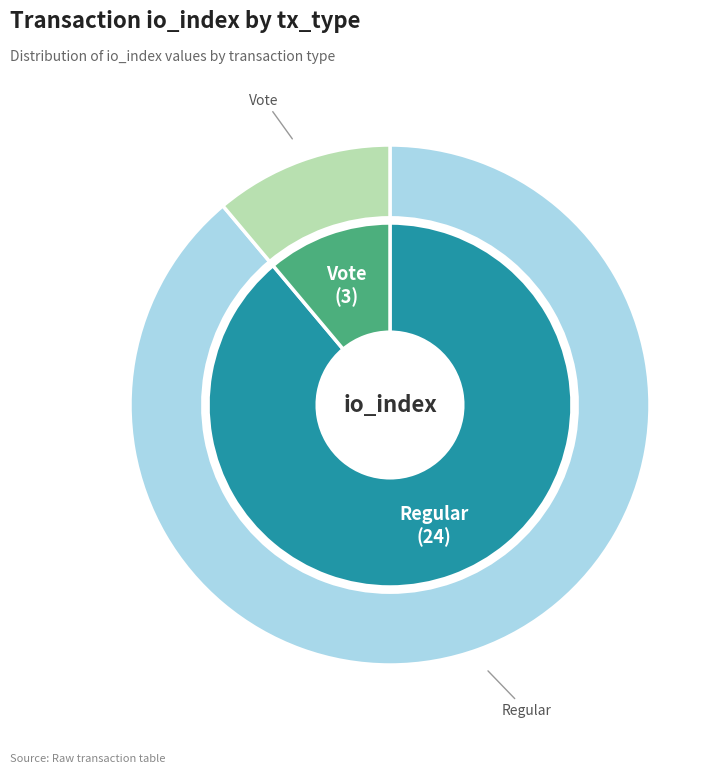

Which category has the smallest portion of the pie?

Vote